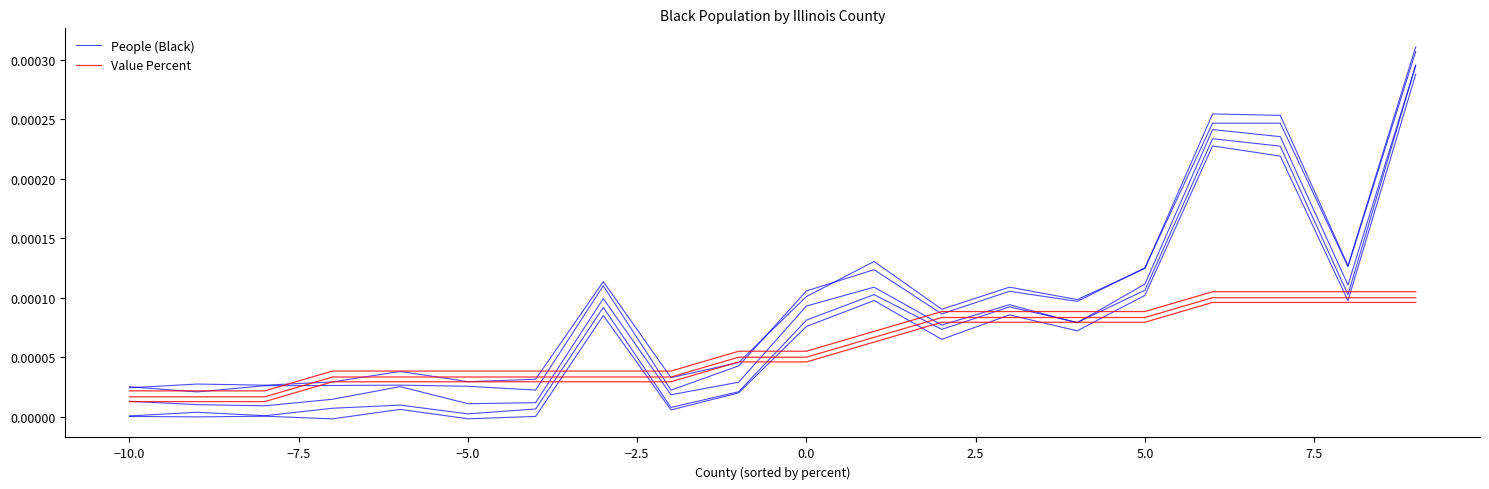

How many times do Value Percent and People (Black) cross each other?

7